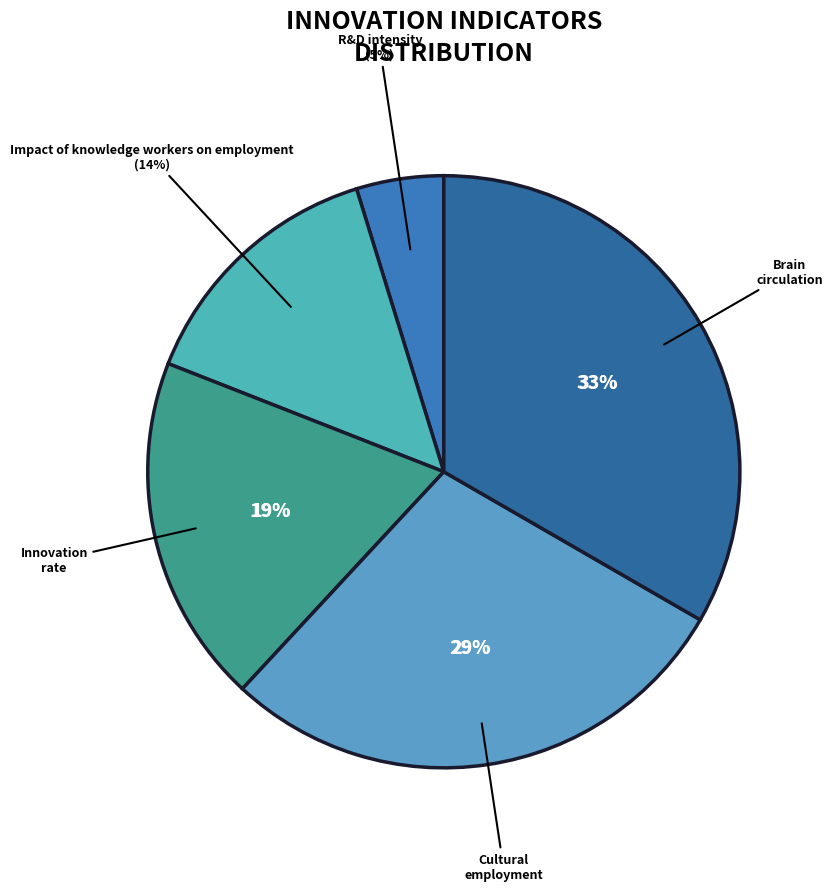

How many slices are in this pie chart?

5